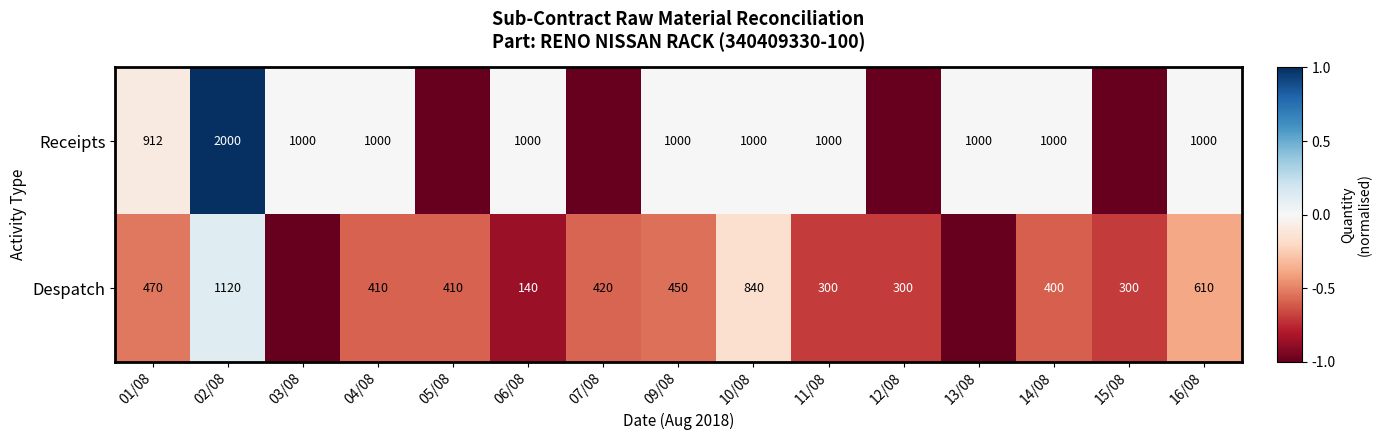

What is the total value across all series at 16/08?

1610